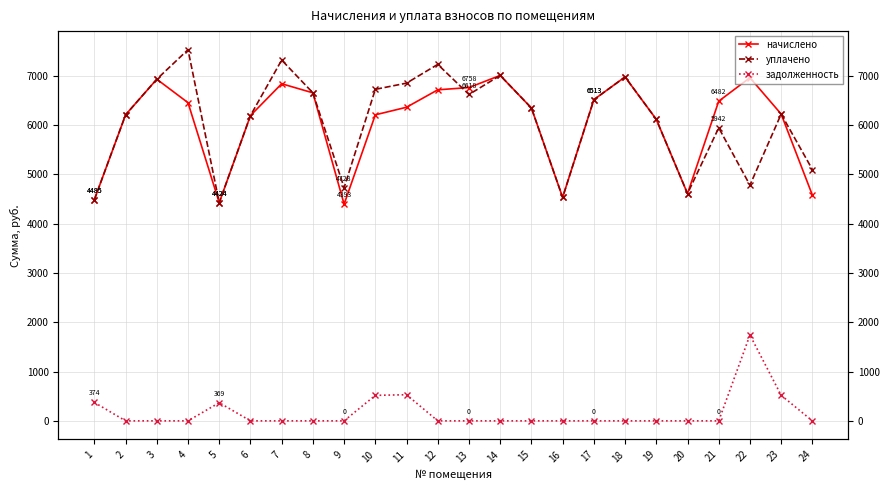

How many interior local valleys does the уплачено series have?

6